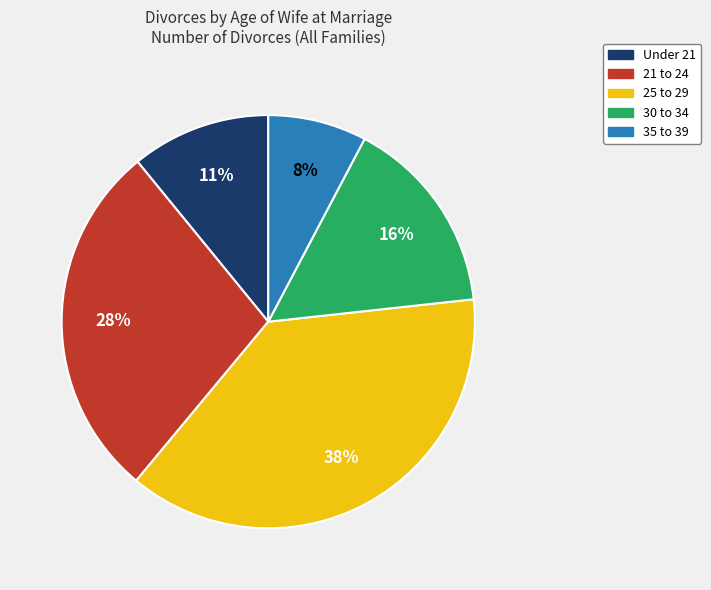

How many slices are in this pie chart?

5